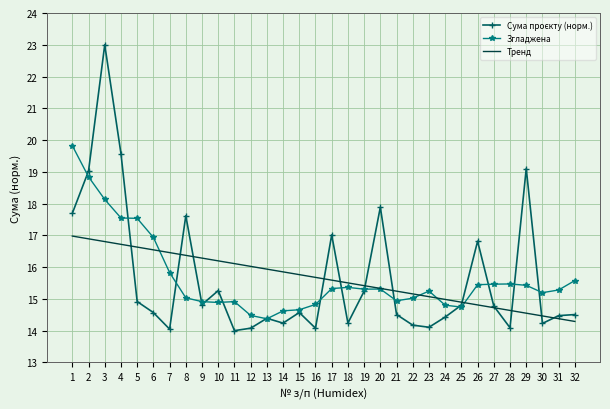

Which label corresponds to the largest value in the chart?

3